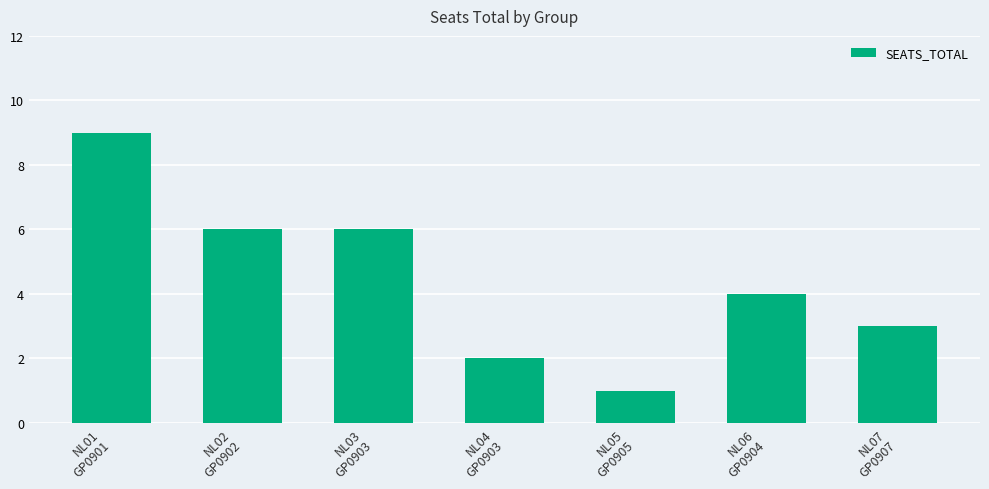

How many bars are there in total?

7